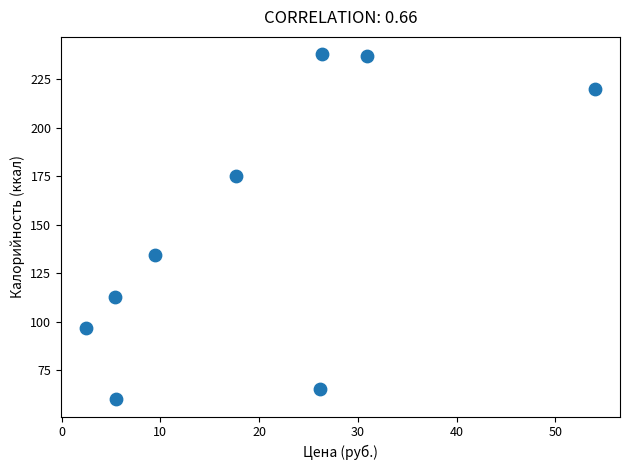

What is the average Y value?

148.8